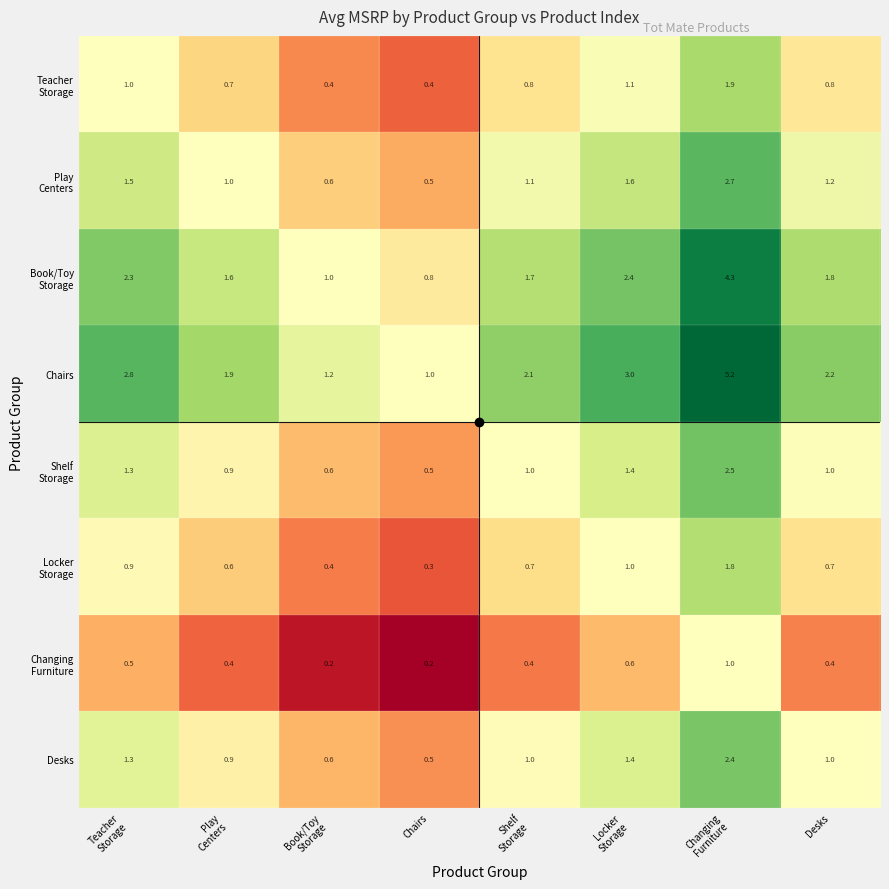

True or false: Chairs has a value of 1.0 at Chairs.

True